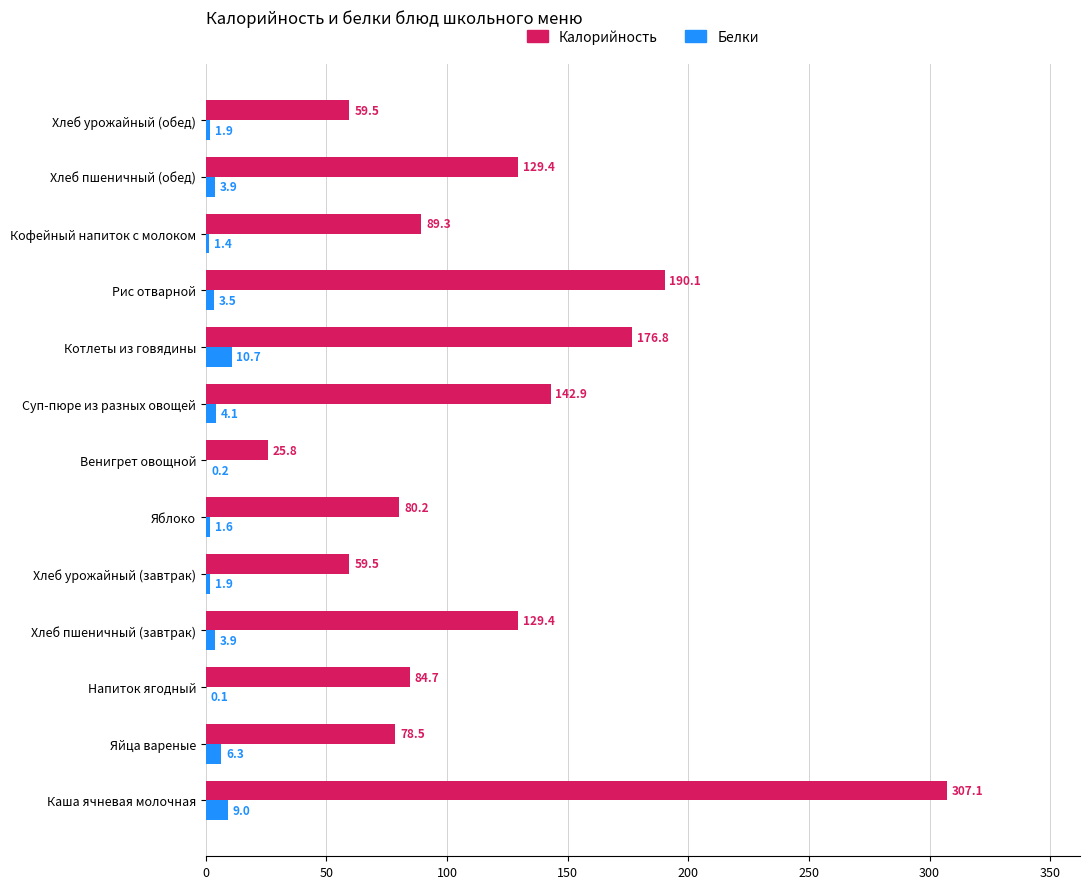

Which category has the highest value in the Калорийность series?

Каша ячневая молочная